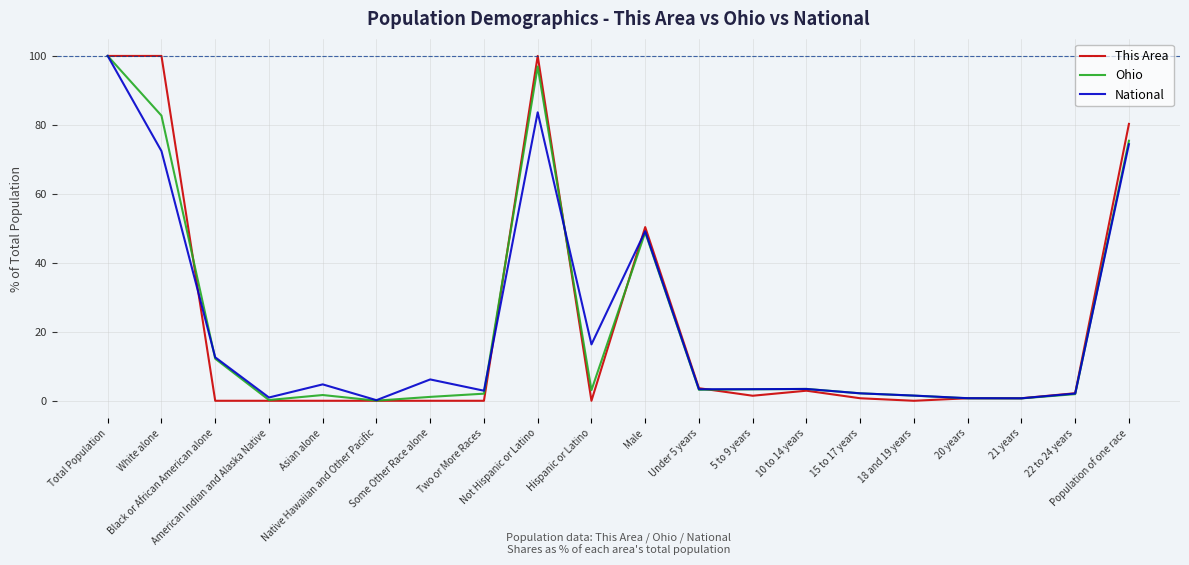

What is the average value of the This Area series?

22.2